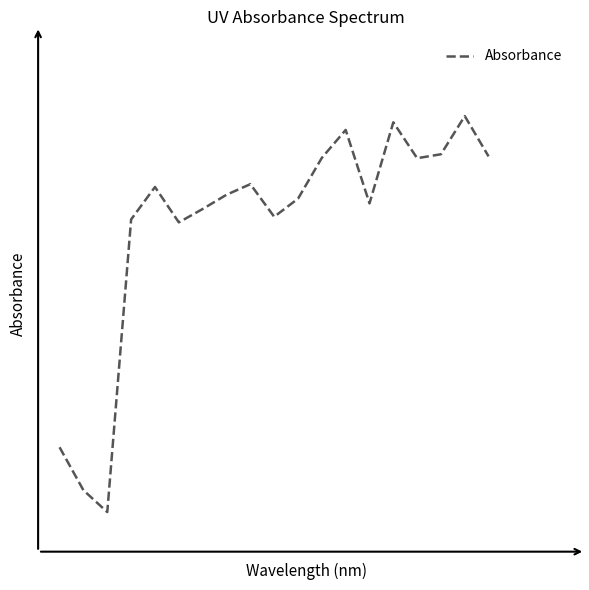

Is this an area chart (filled region under the line)?

No